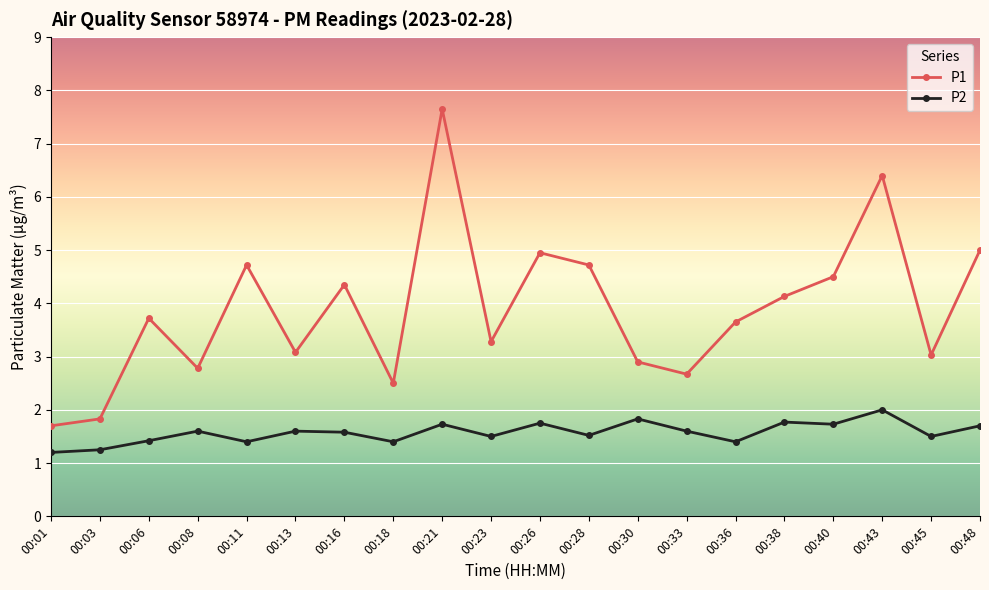

At which label is P1 closest to 4?

00:38